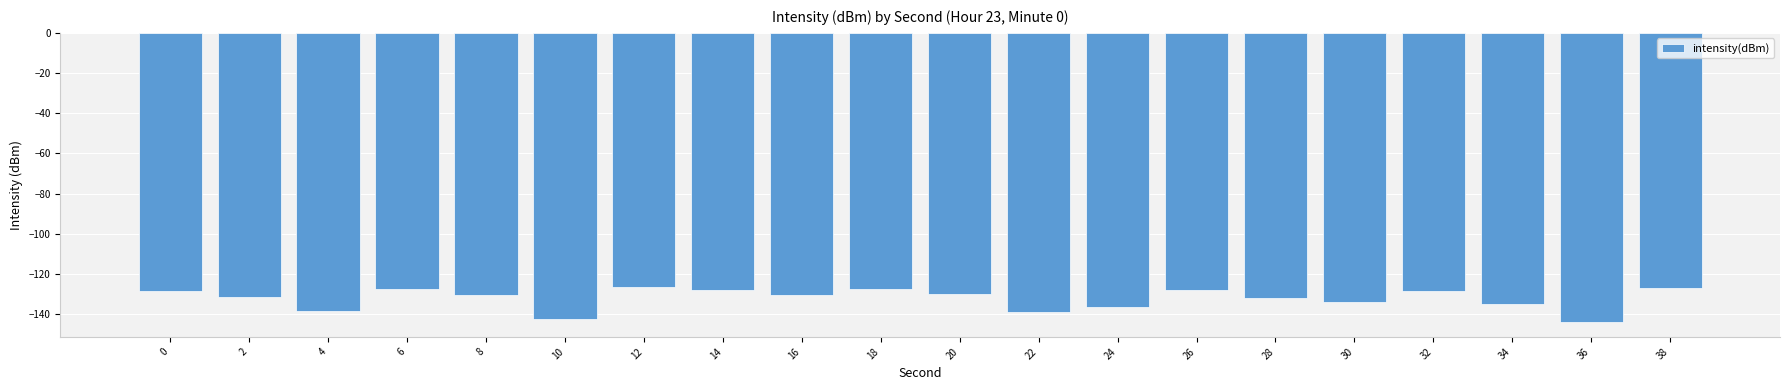

What is the difference between the second highest and minimum values?

17.3